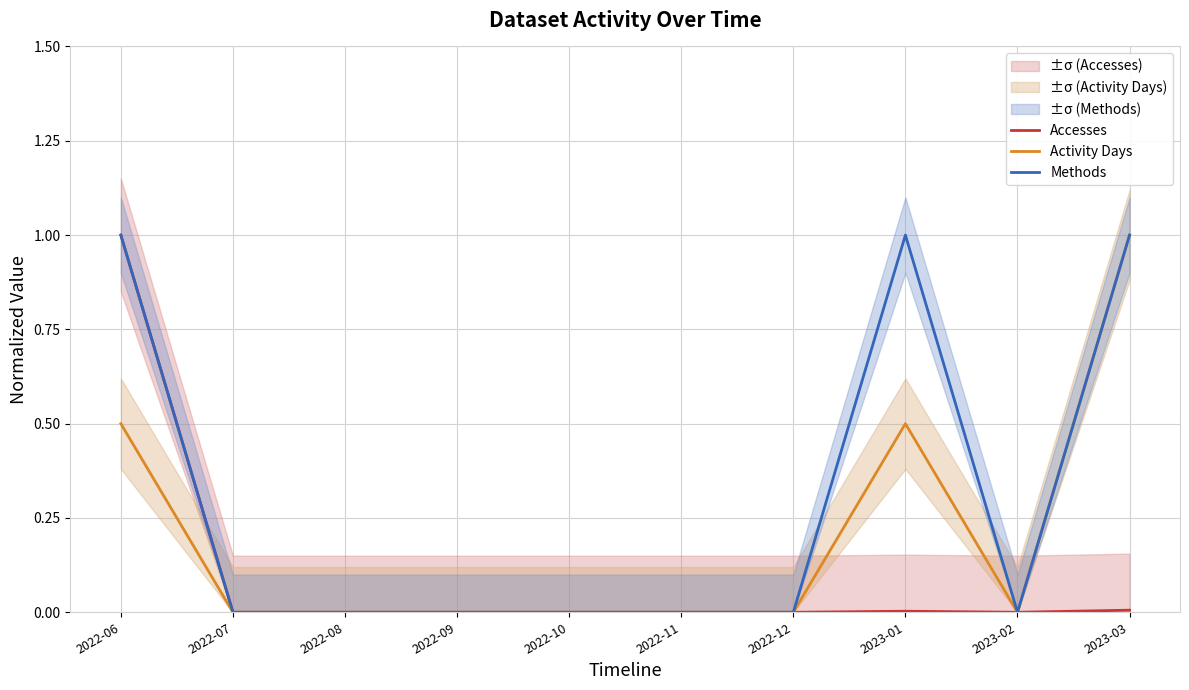

What is the difference between the maximum and minimum values in the Accesses series?

1.0